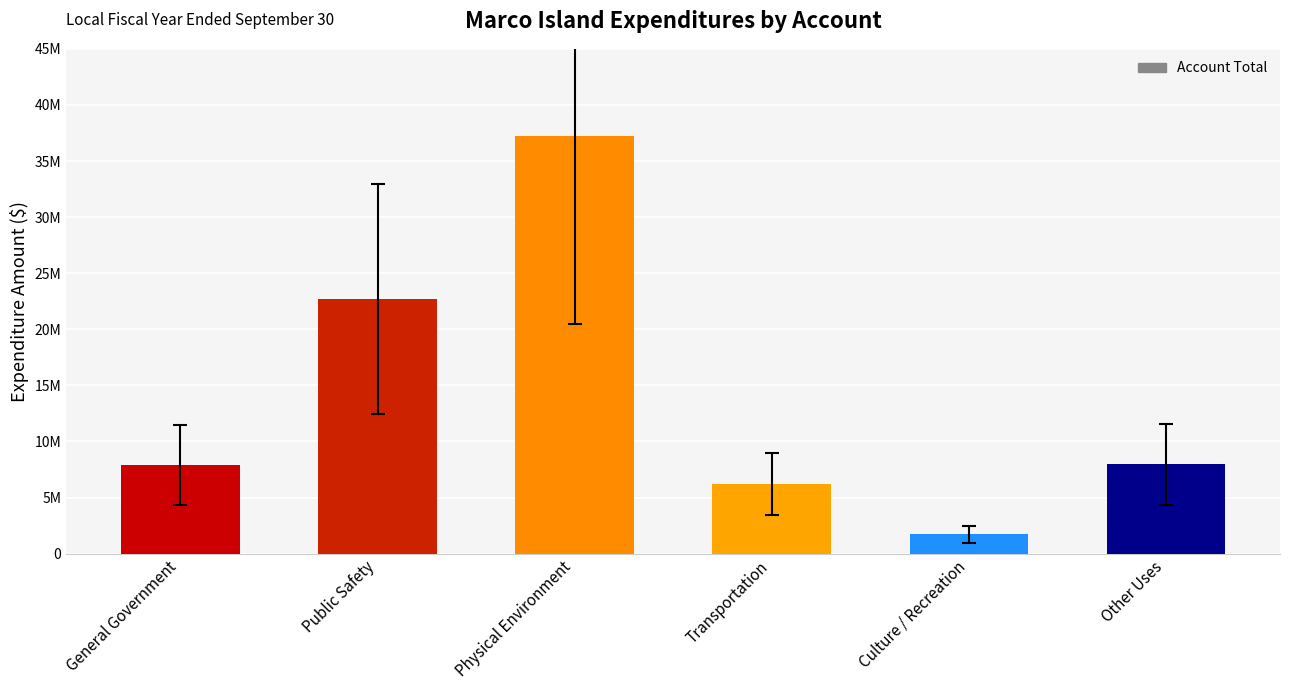

Is it true that the value at Public Safety is 22702004?

True